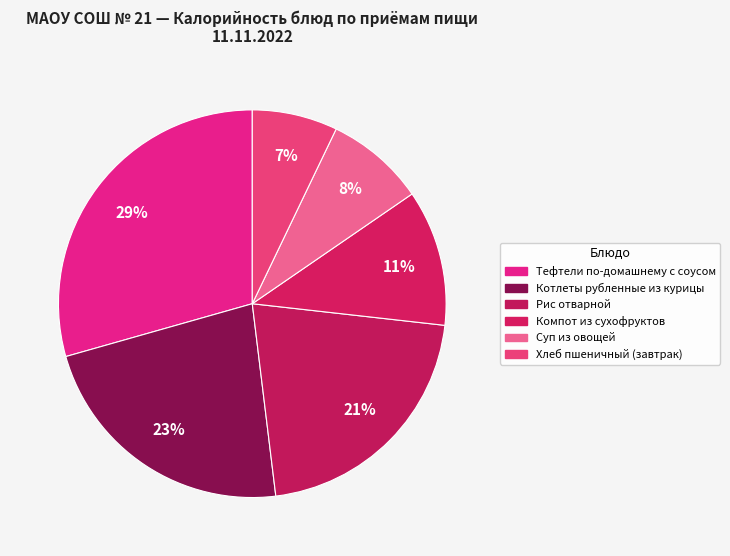

How many slices are in this pie chart?

6